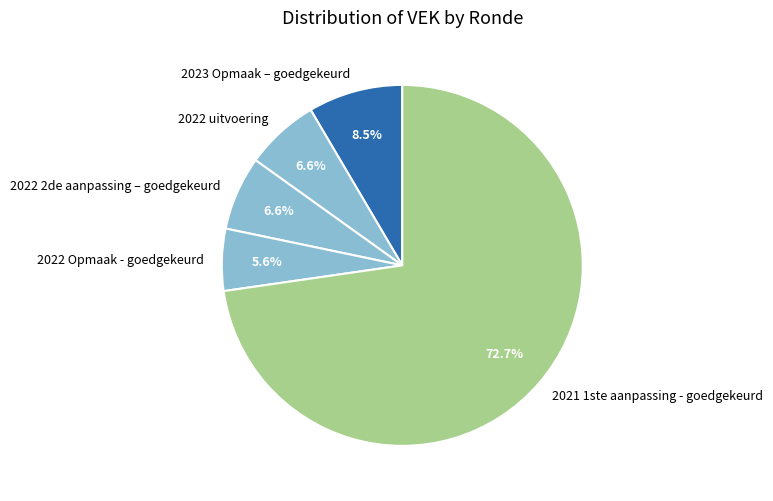

Is 2021 1ste aanpassing - goedgekeurd the majority of the pie?

Yes